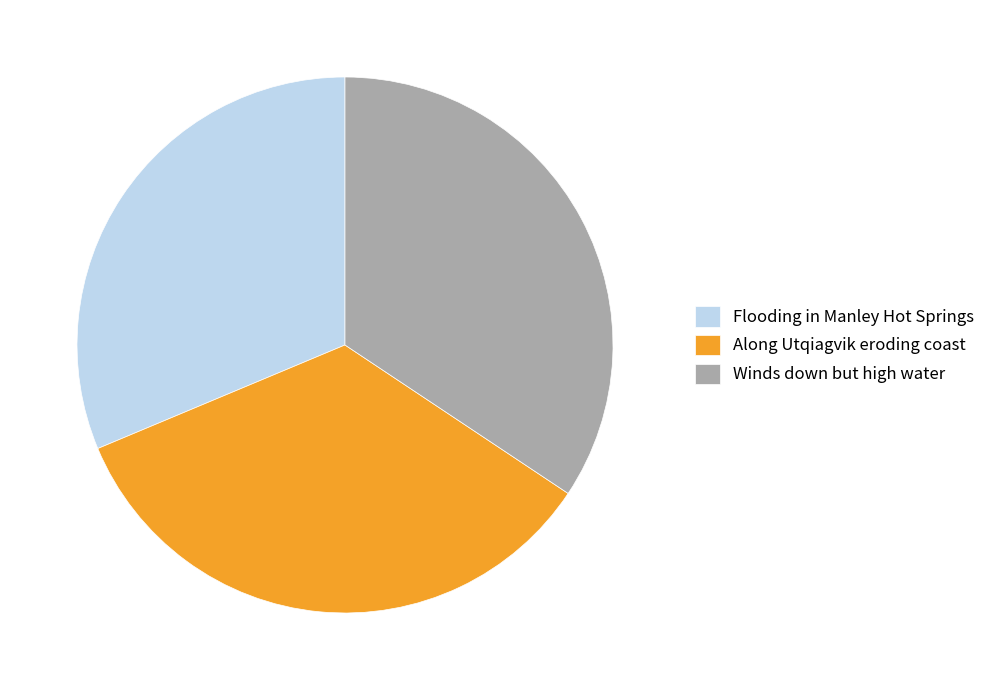

Is the sum of Winds down but high water and Flooding in Manley Hot Springs greater than half?

Yes